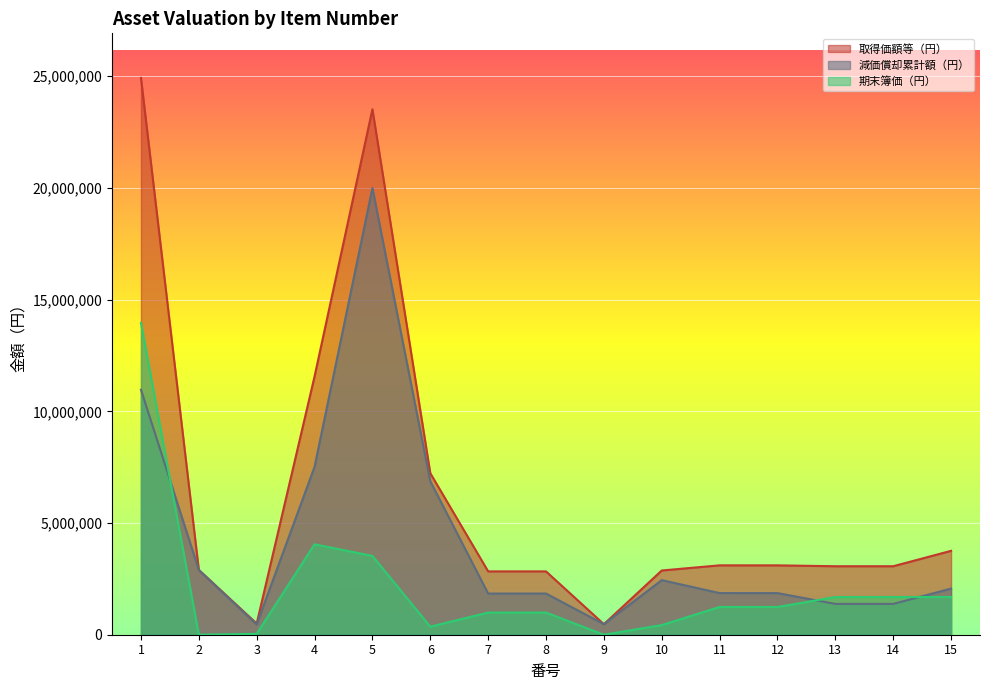

At which label is 減価償却累計額（円） closest to 10226850?

1